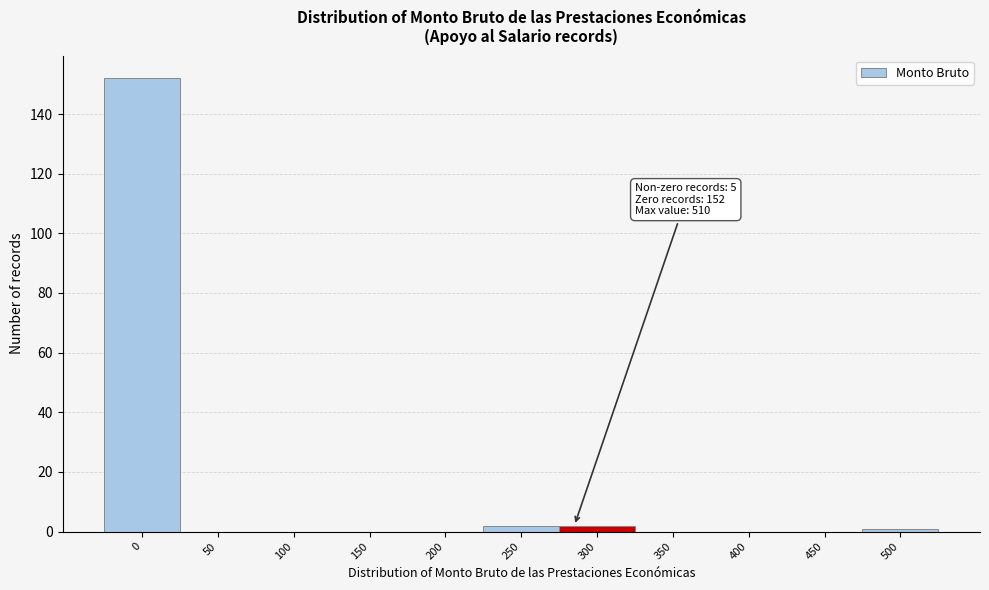

Reading left to right, transcribe all the data shown in this chart.

0=152	50=0	100=0	150=0	200=0	250=2	300=2	350=0	400=0	450=0	500=1